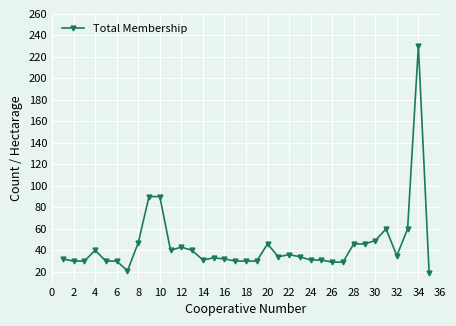

What is the average value?

45